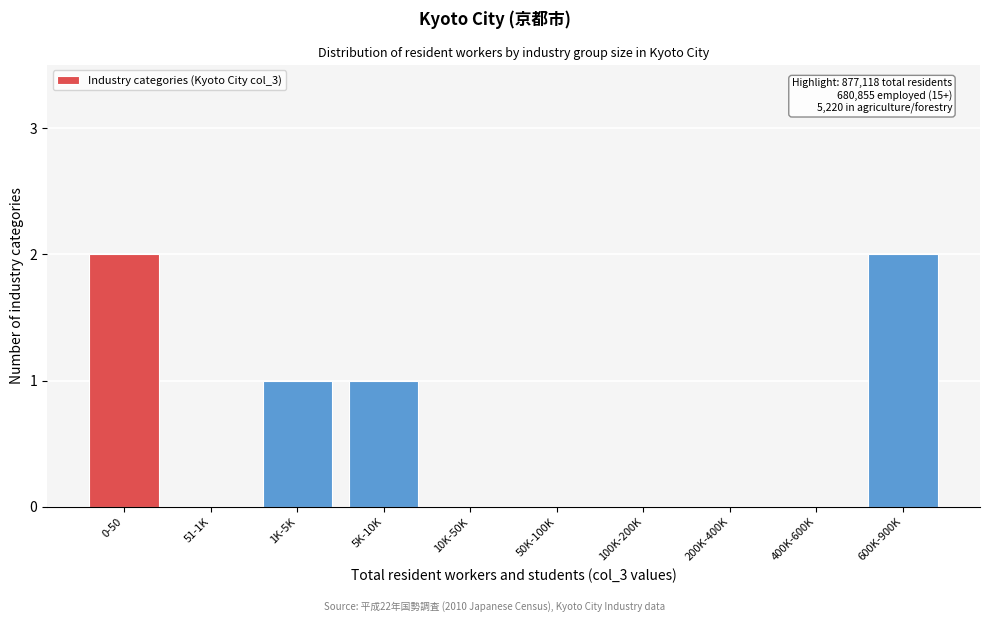

Reading left to right, what are all the values shown in this chart?

0-50=2	51-1K=0	1K-5K=1	5K-10K=1	10K-50K=0	50K-100K=0	100K-200K=0	200K-400K=0	400K-600K=0	600K-900K=2